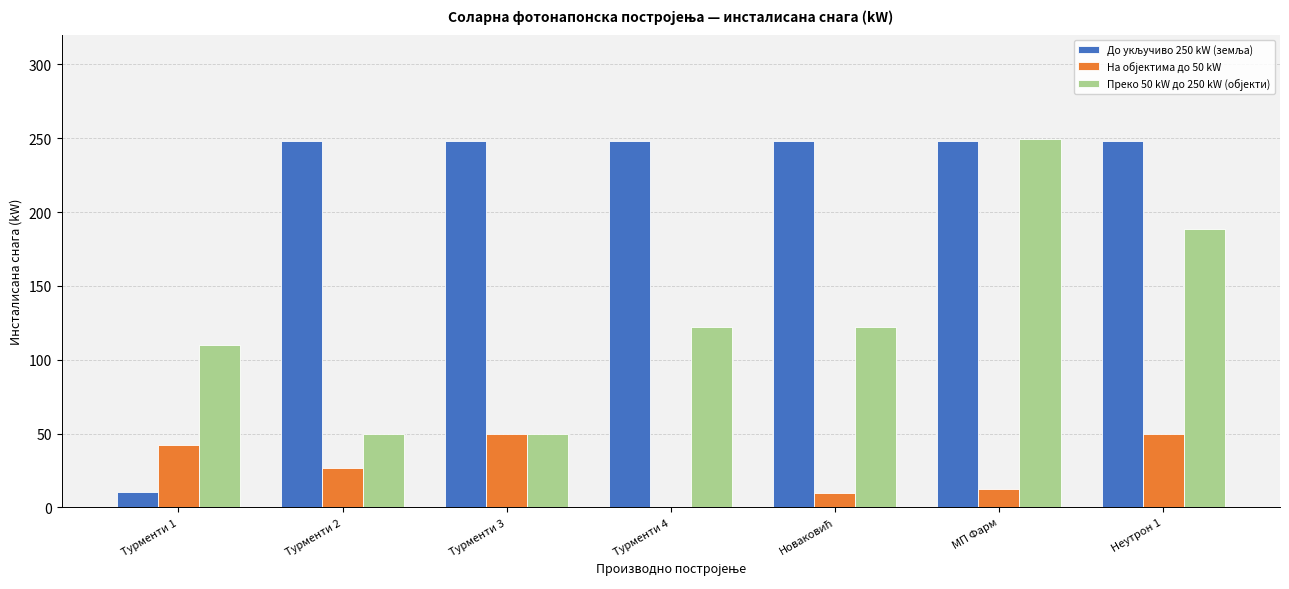

What is the total value across all series at Турменти 2?

324.5